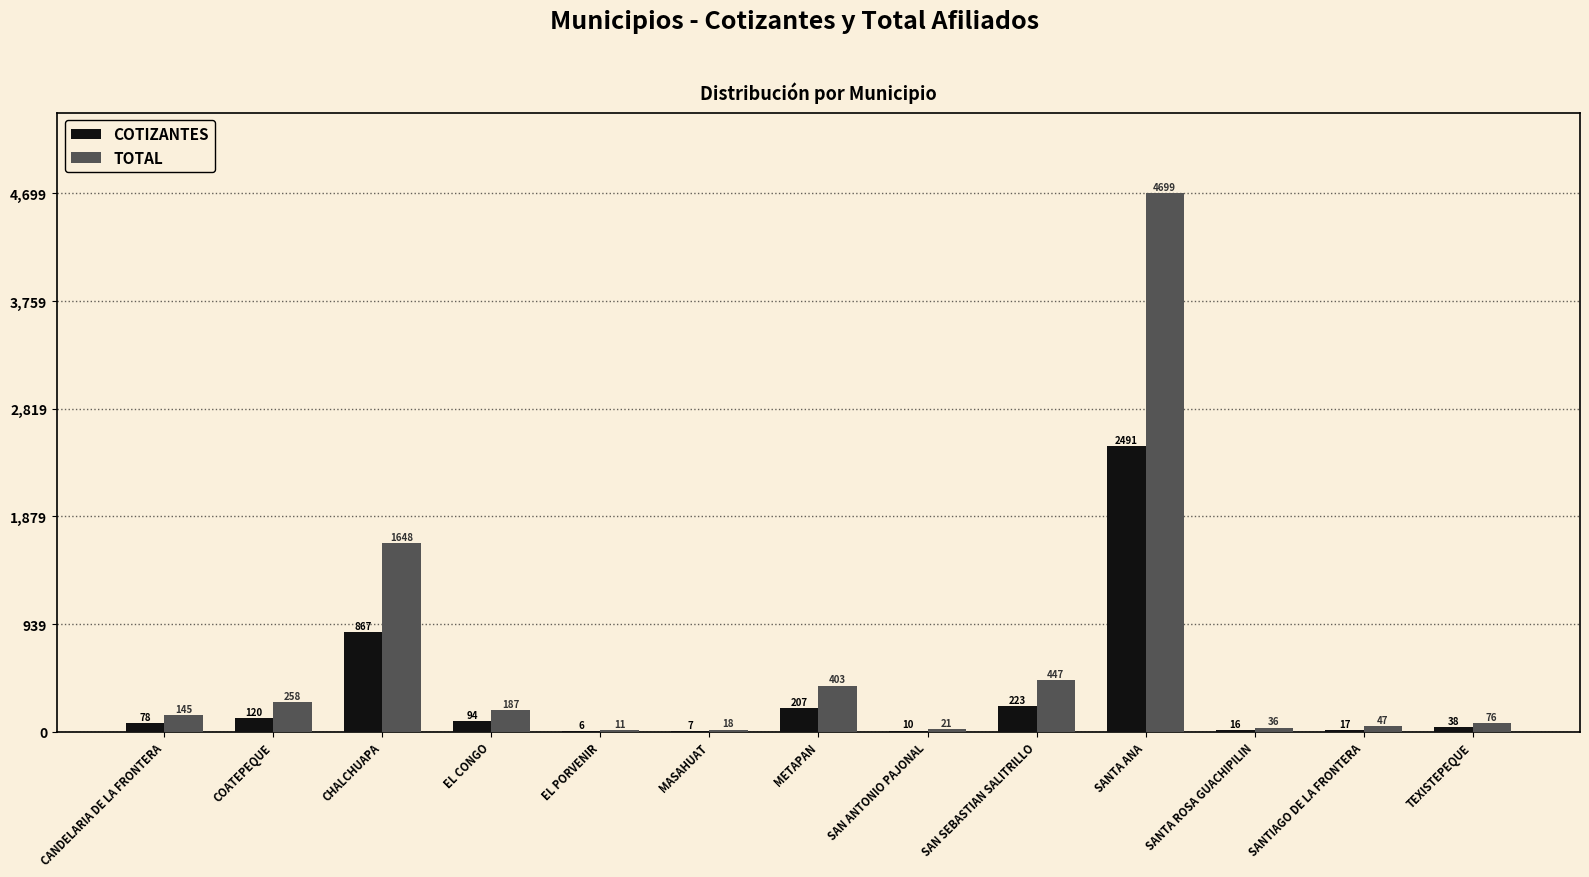

Which series changed the most between COATEPEQUE and CHALCHUAPA?

TOTAL